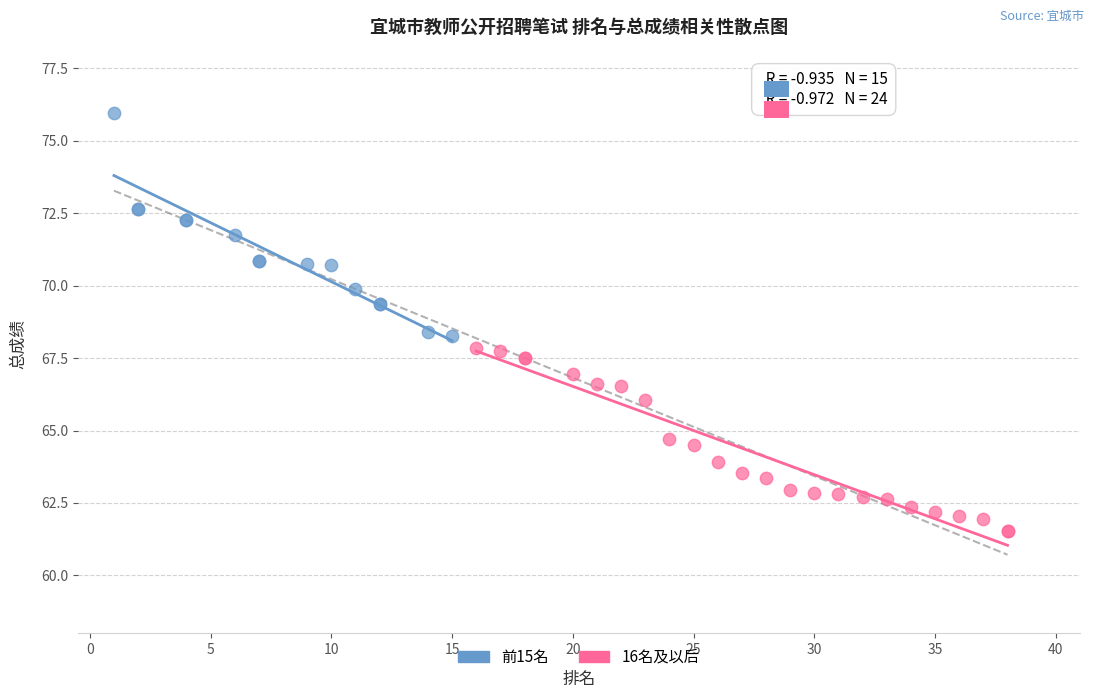

Which series contains the highest Y value?

前15名